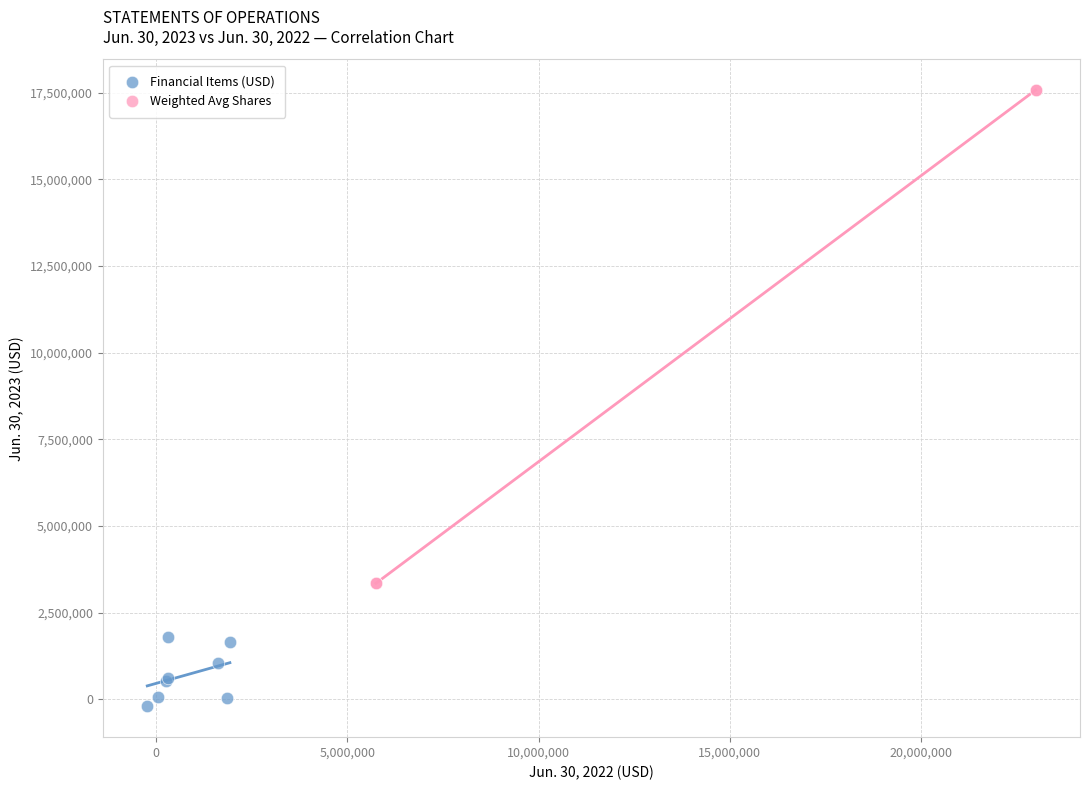

Which series has the largest Y range (max minus min)?

Weighted Avg Shares